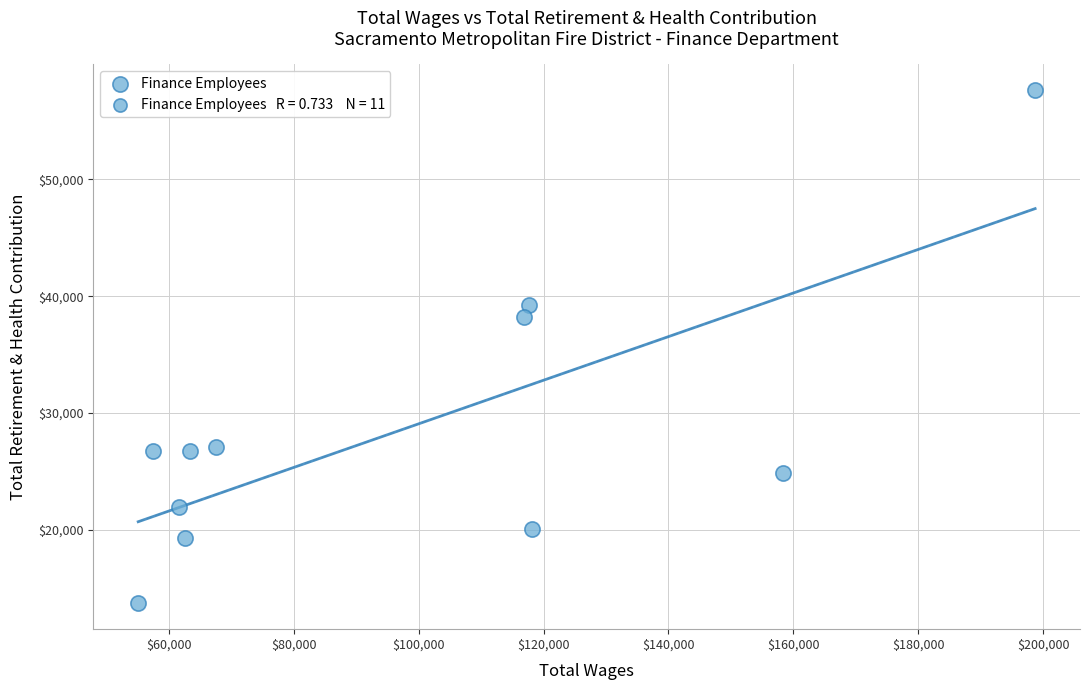

What is the average Y value?

28699